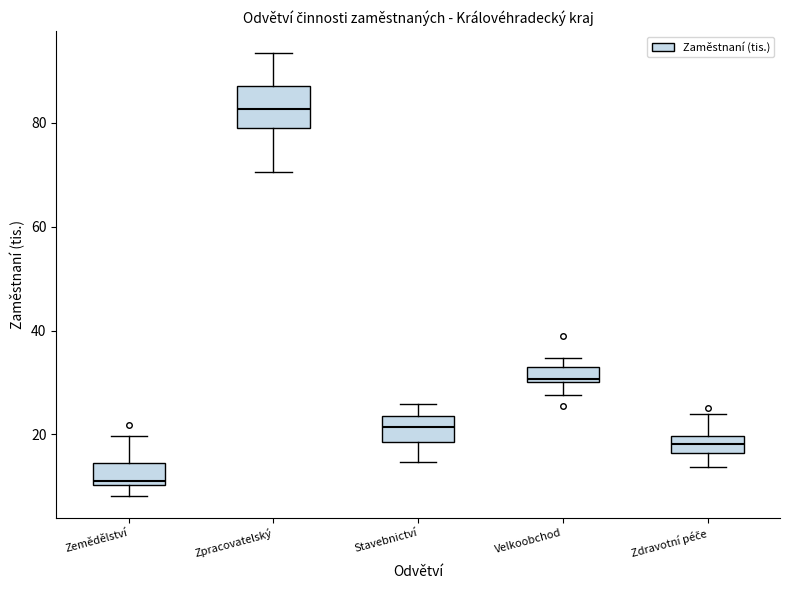

Comparing the boxes themselves (not the whiskers), which one is the tallest?

Zpracovatelský